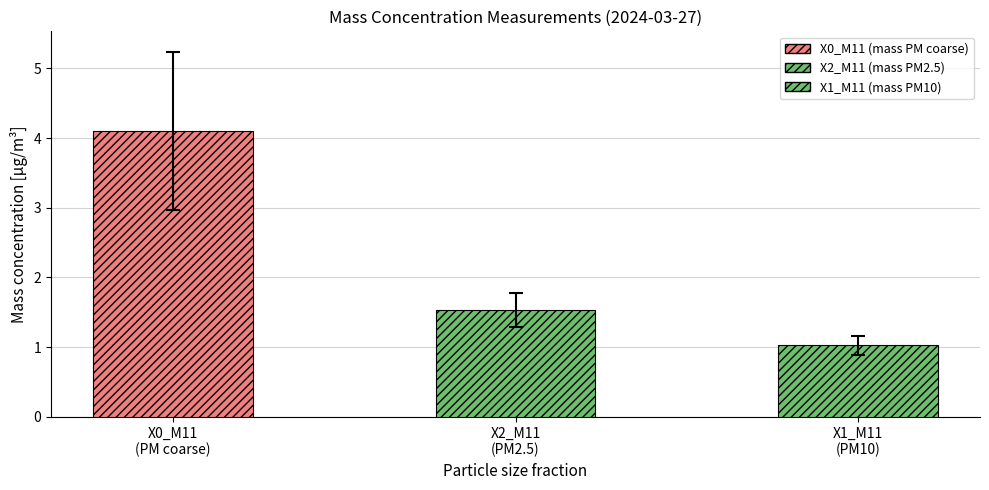

What is the total value across all series at 11?

4.8